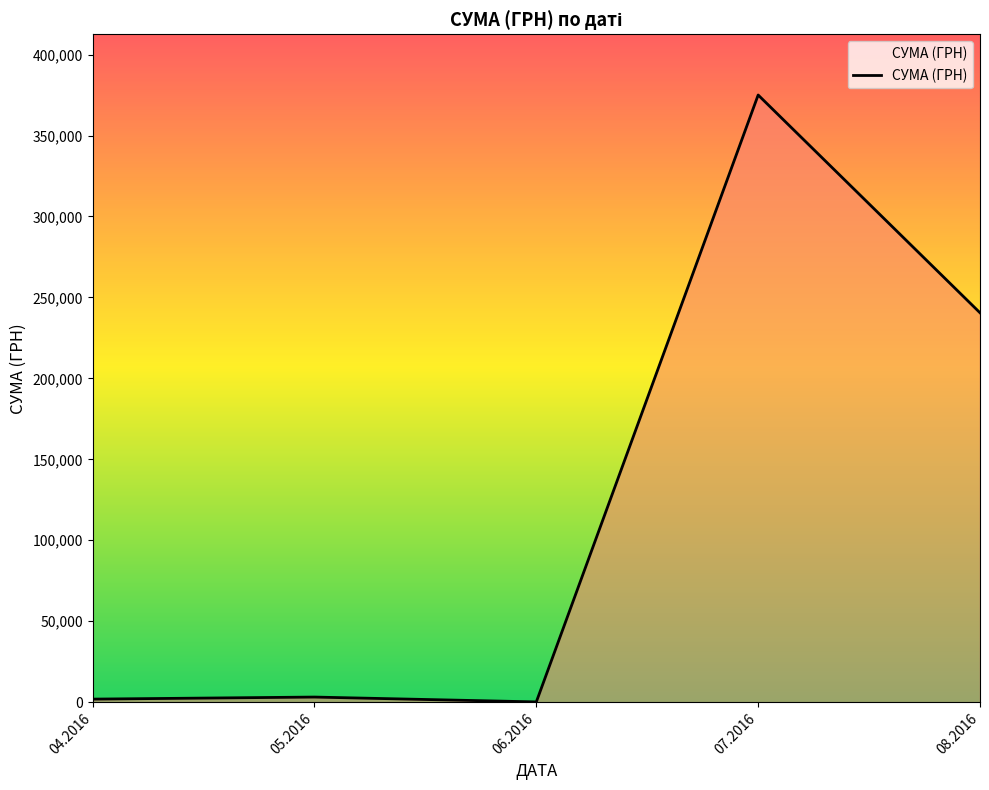

What is the average value?

124157.6